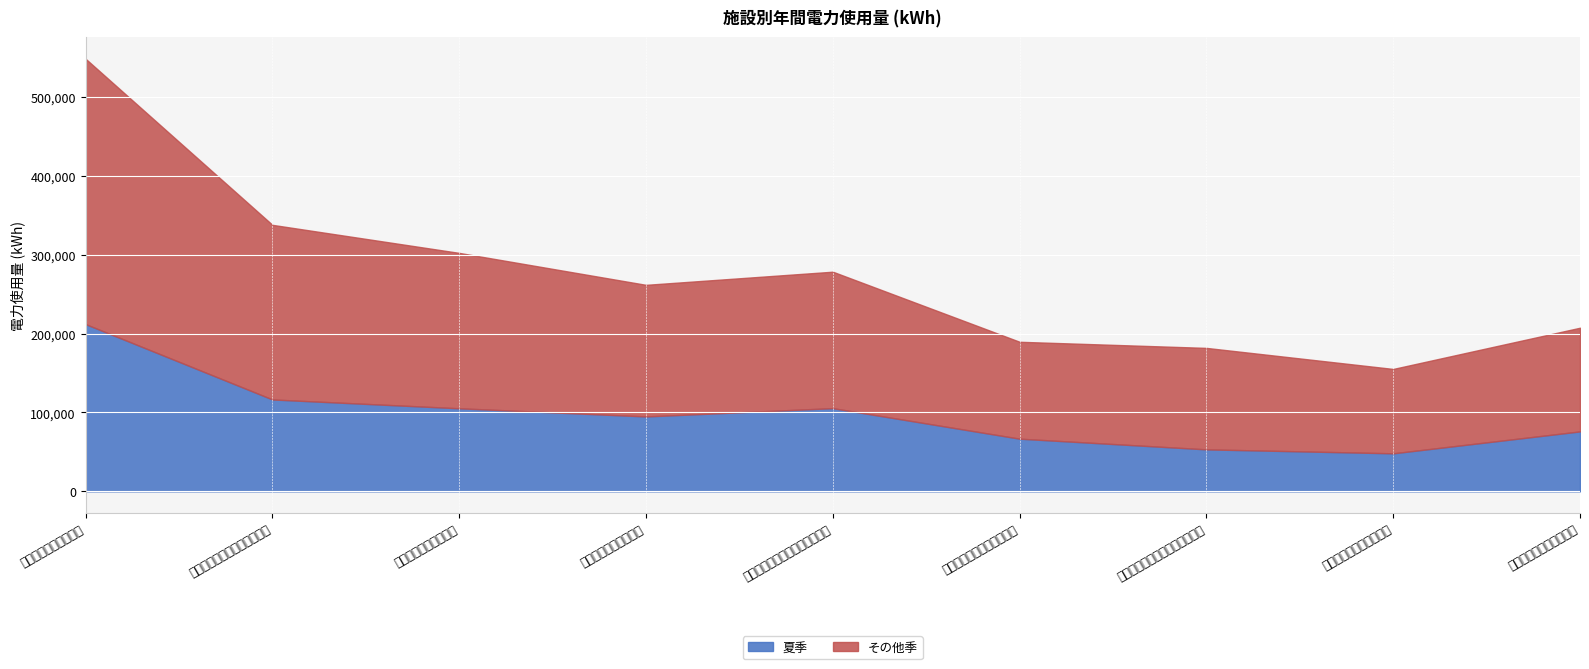

Is the value of 夏季 at 姶良・伊佐地域振興局伊佐庁舎 greater than the value of その他季 at 南薩地域振興局本庁舎?

No